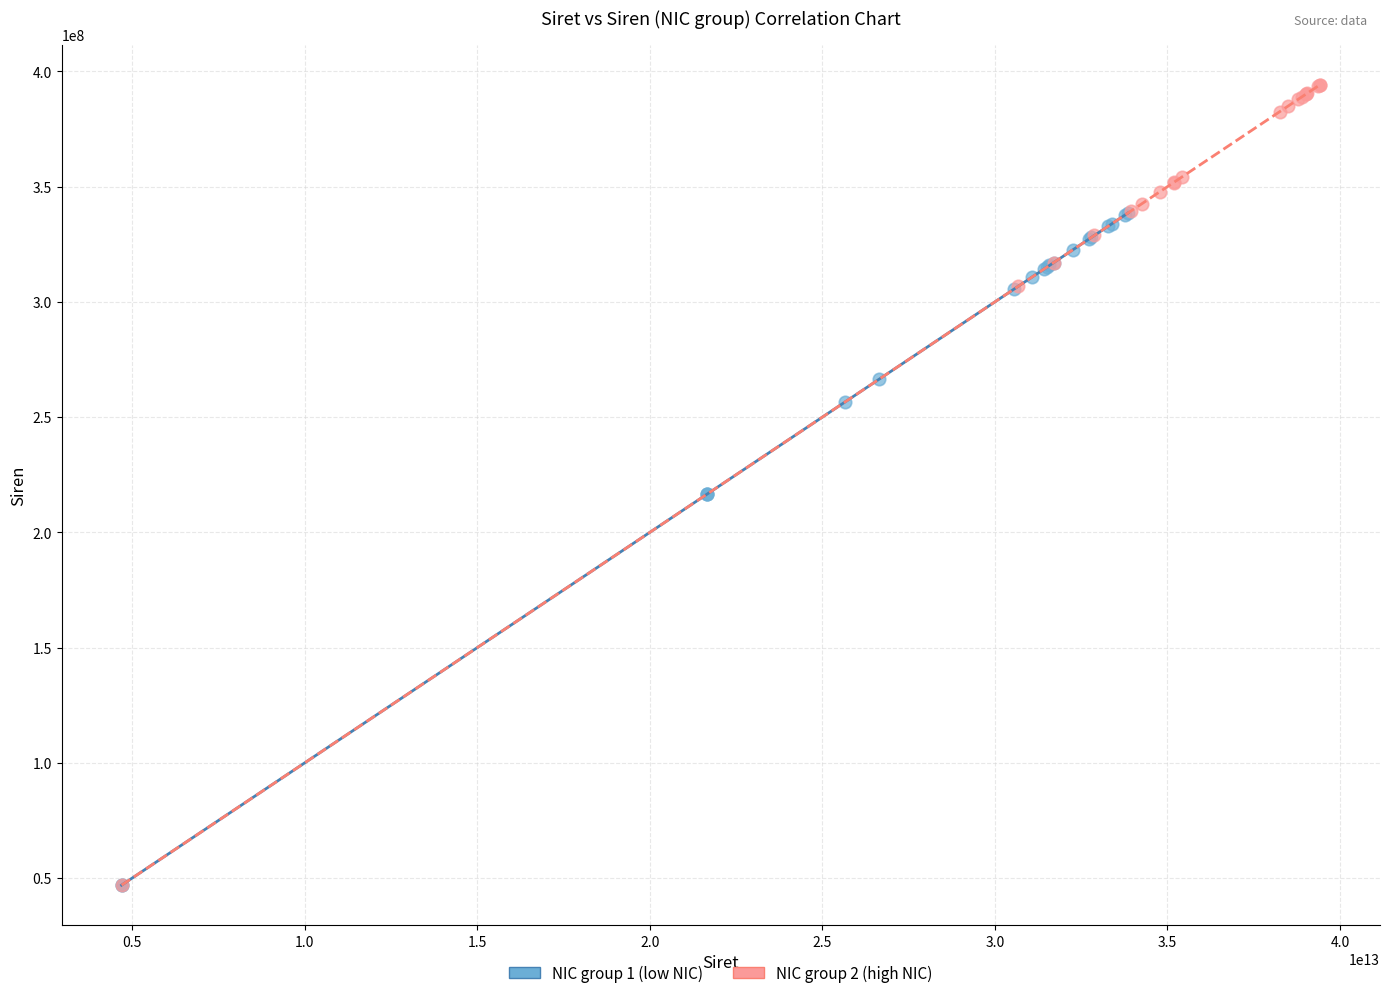

Which series reaches the maximum Y coordinate?

NIC group 2 (high NIC)